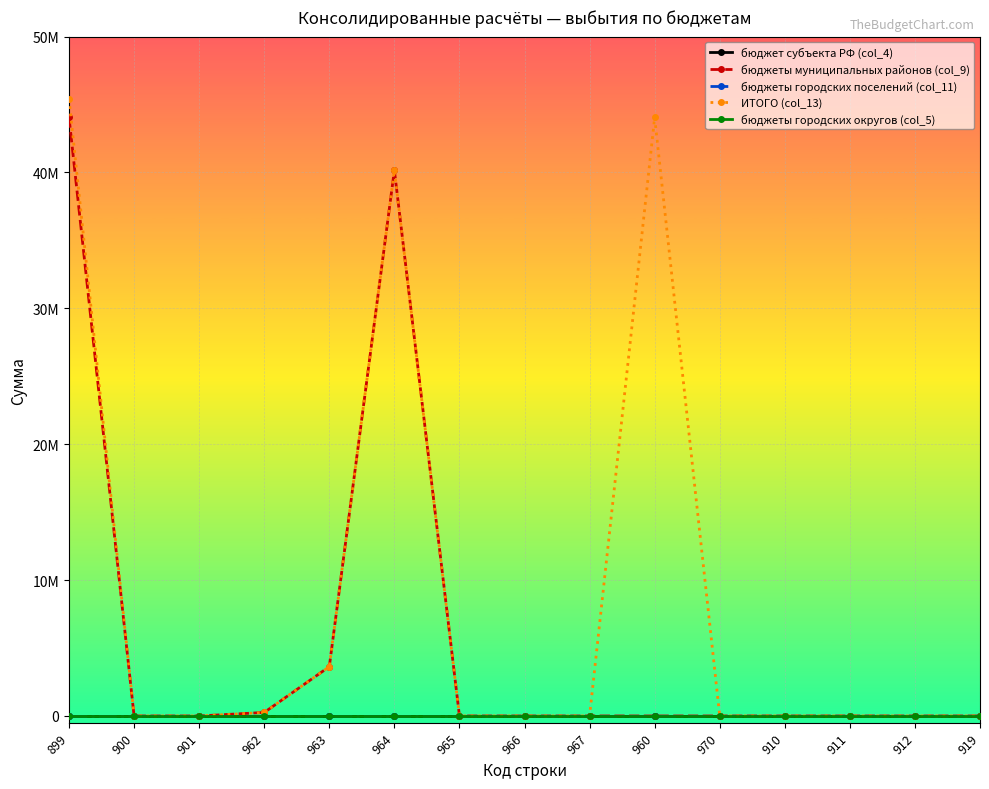

The value of ИТОГО (col_13) at 911 is 0. True or false?

True